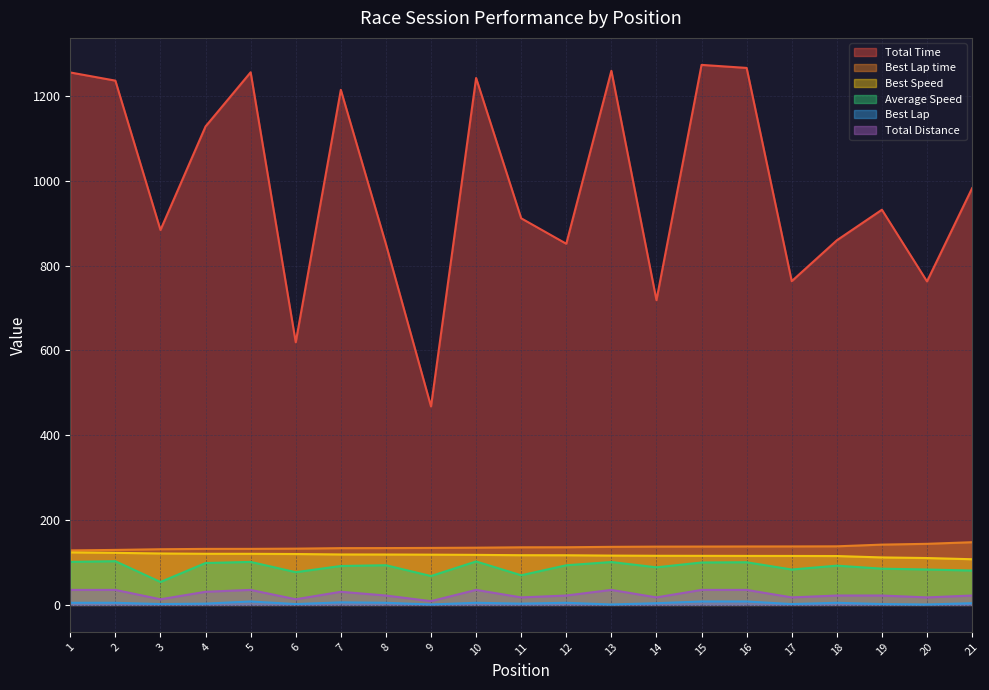

Does the chart display data point markers on the line(s)?

No